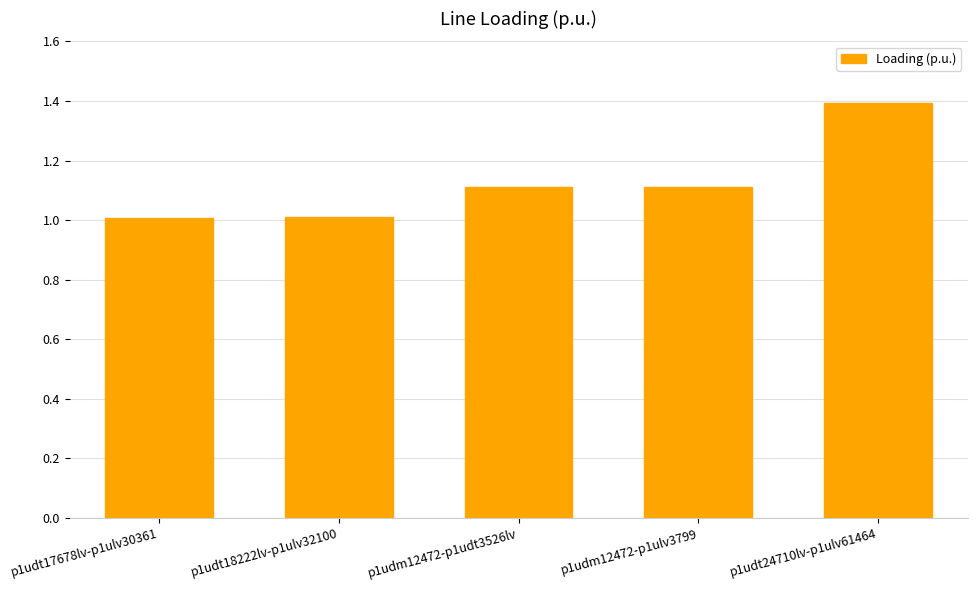

The value at p1udt24710lv-p1ulv61464 is 1.4. True or false?

True